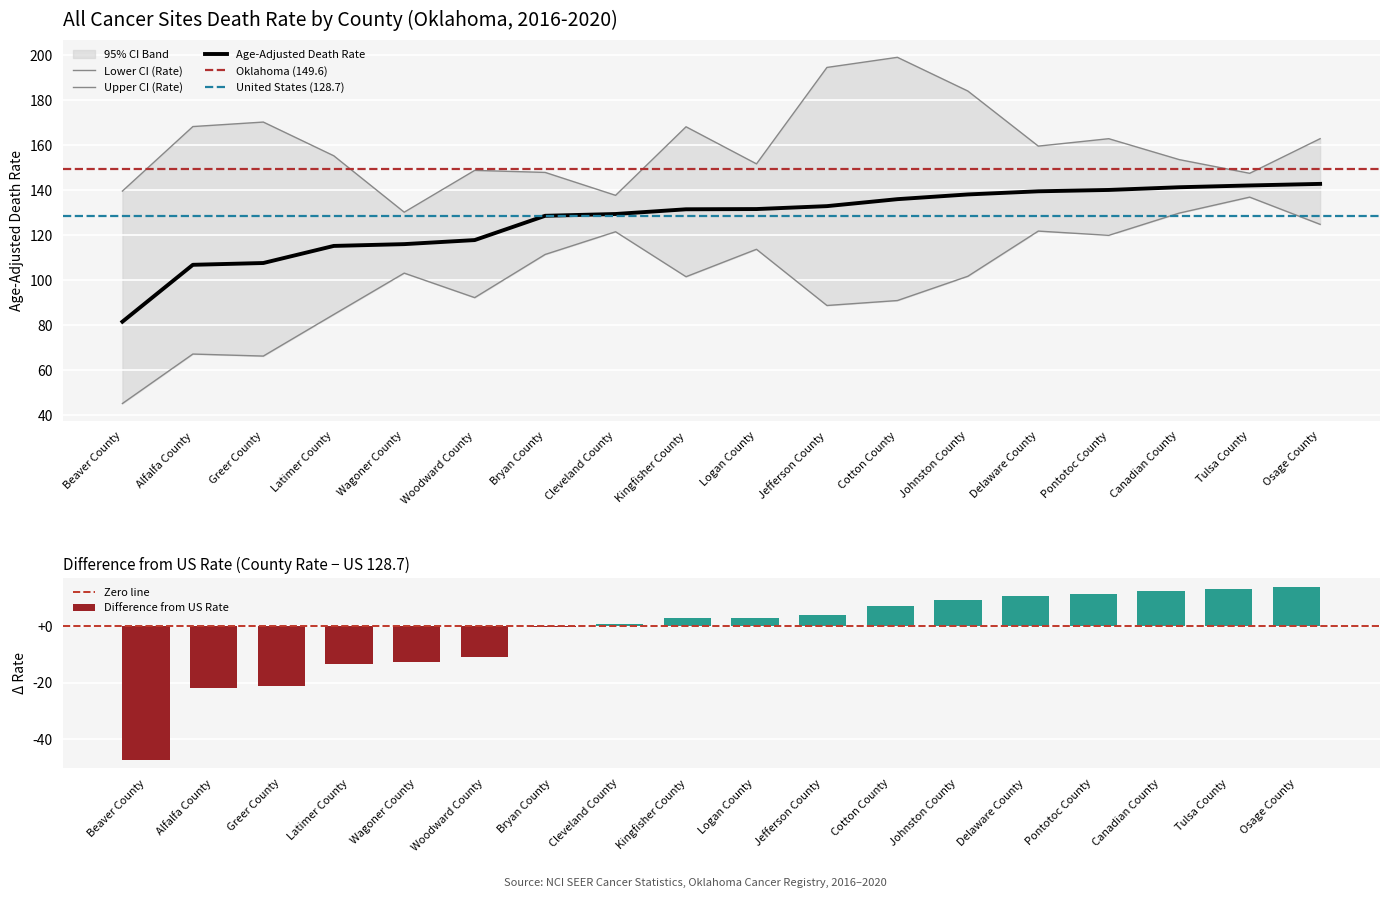

Which category has the lowest value in the Upper CI (Rate) series?

Wagoner County